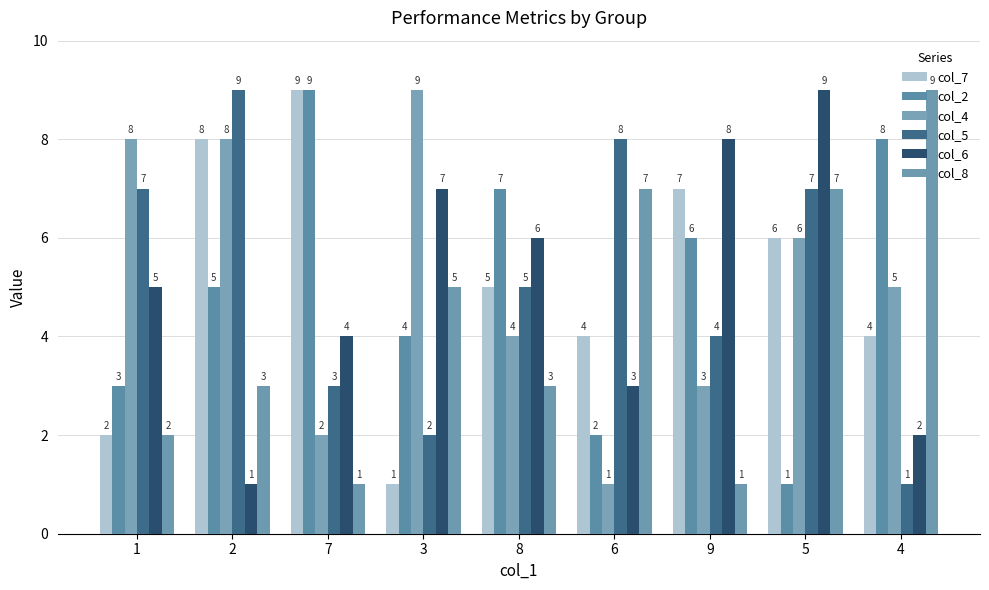

What value does the col_6 series have at 8?

6